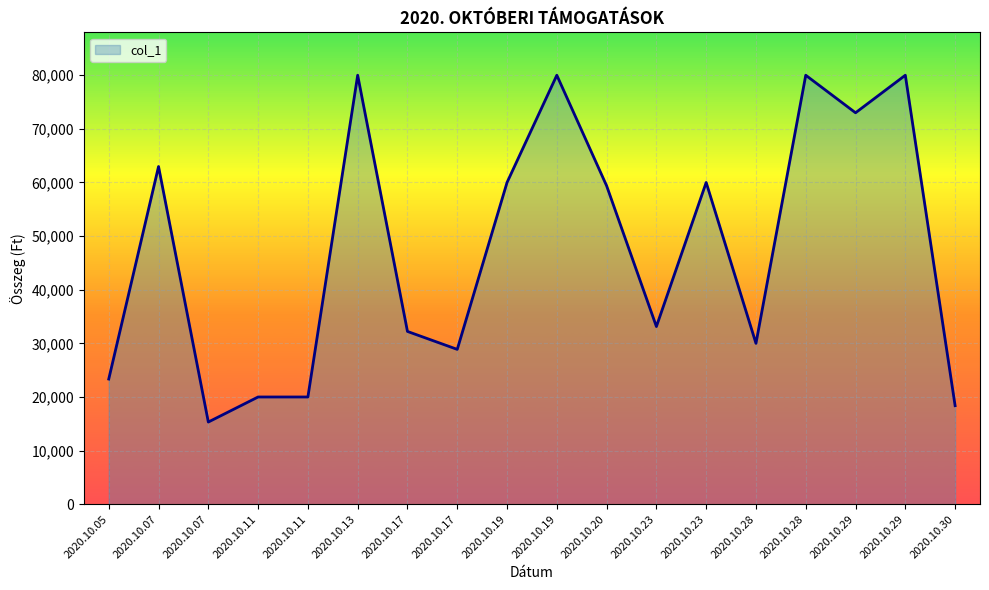

Is this an area chart (filled region under the line)?

Yes